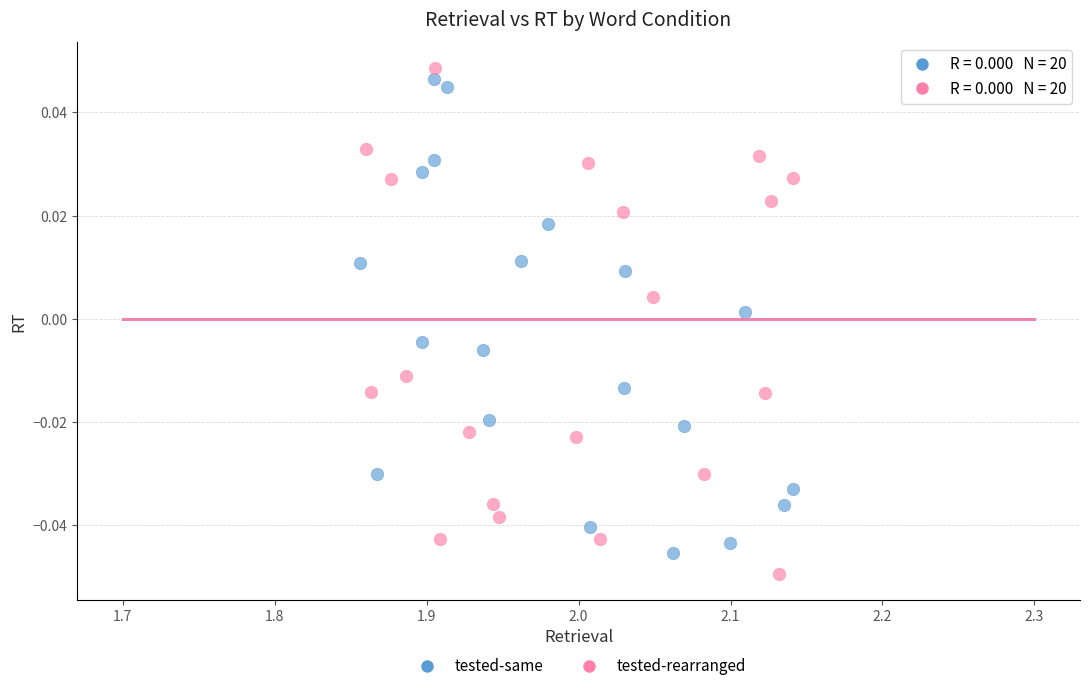

Which series contains the lowest Y value?

tested-rearranged